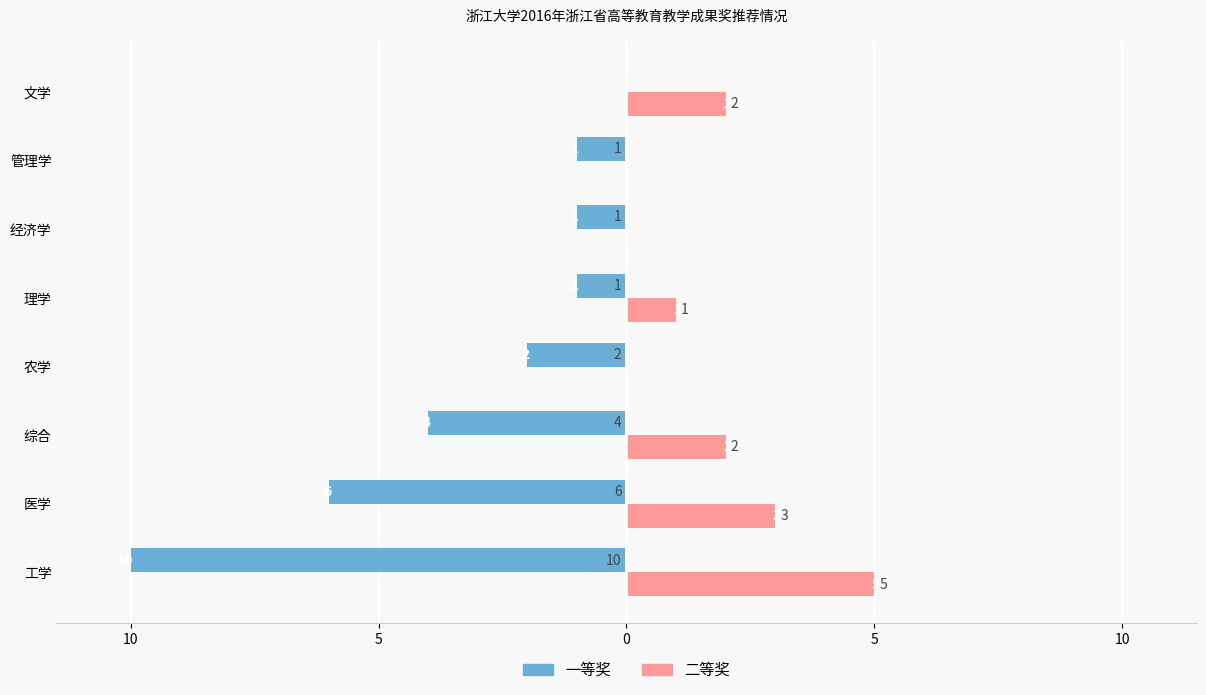

What are all the series names shown in the legend?

一等奖, 二等奖